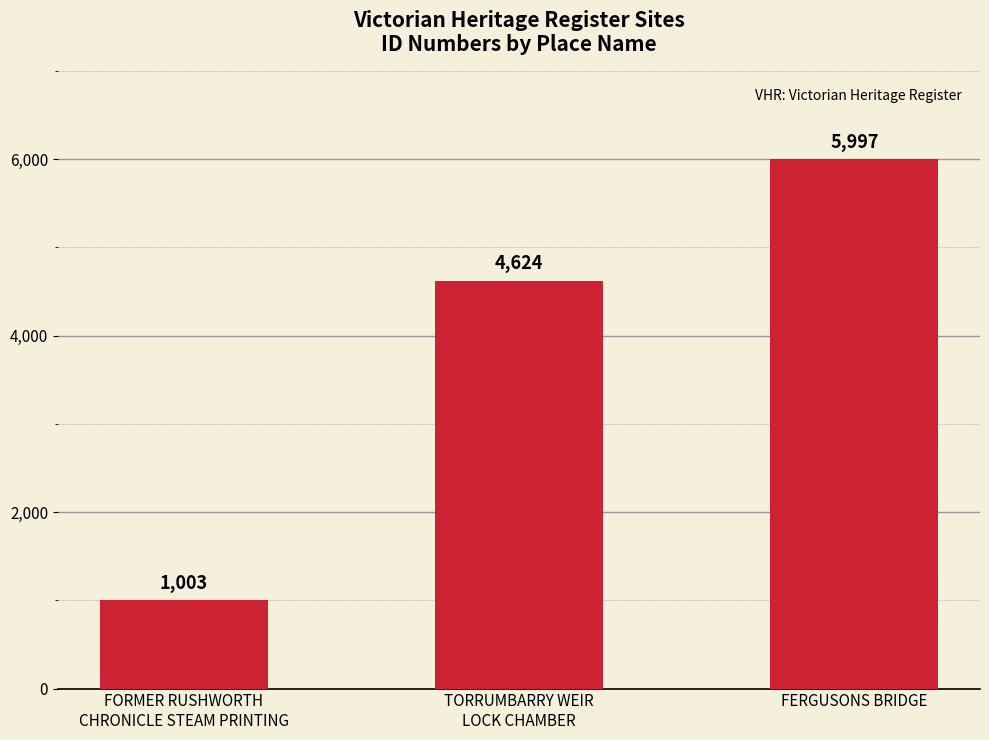

What is the maximum value shown in the chart?

5997